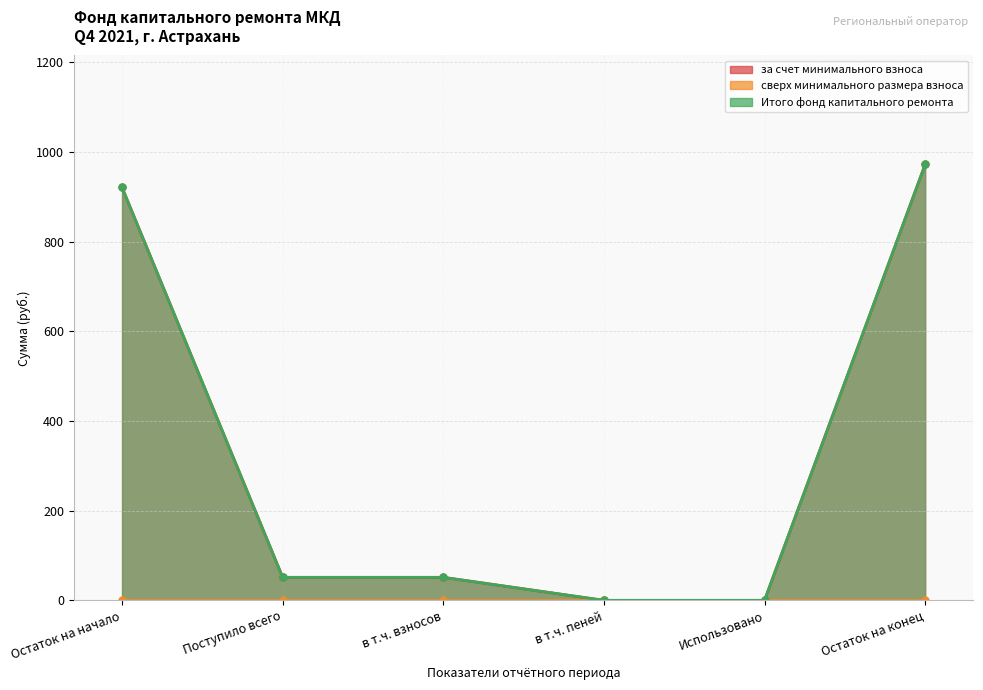

Which series has the largest total across all categories?

за счет минимального взноса